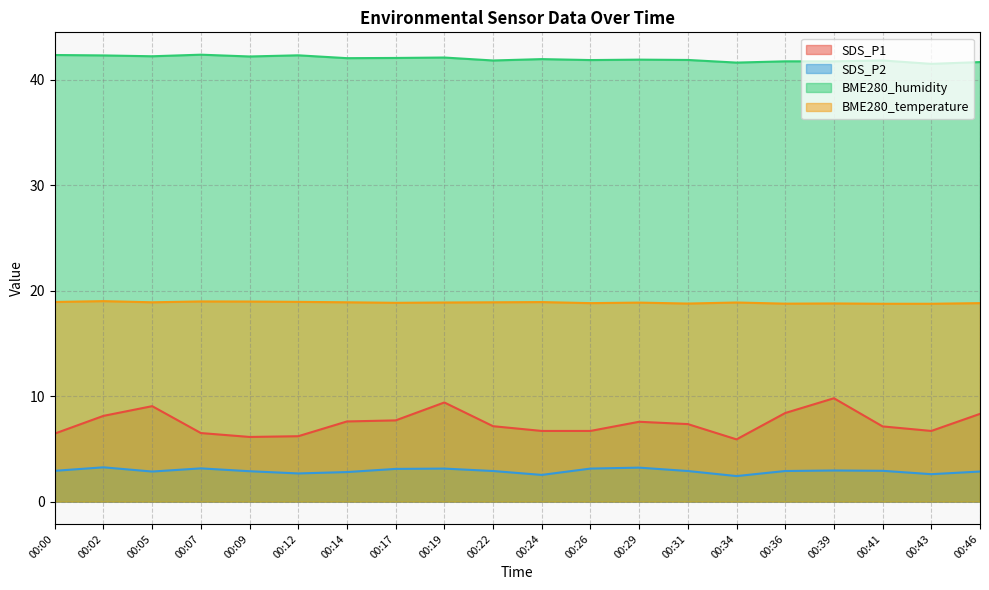

What is the sum of the SDS_P2 values at 00:12 and 00:46?

5.5